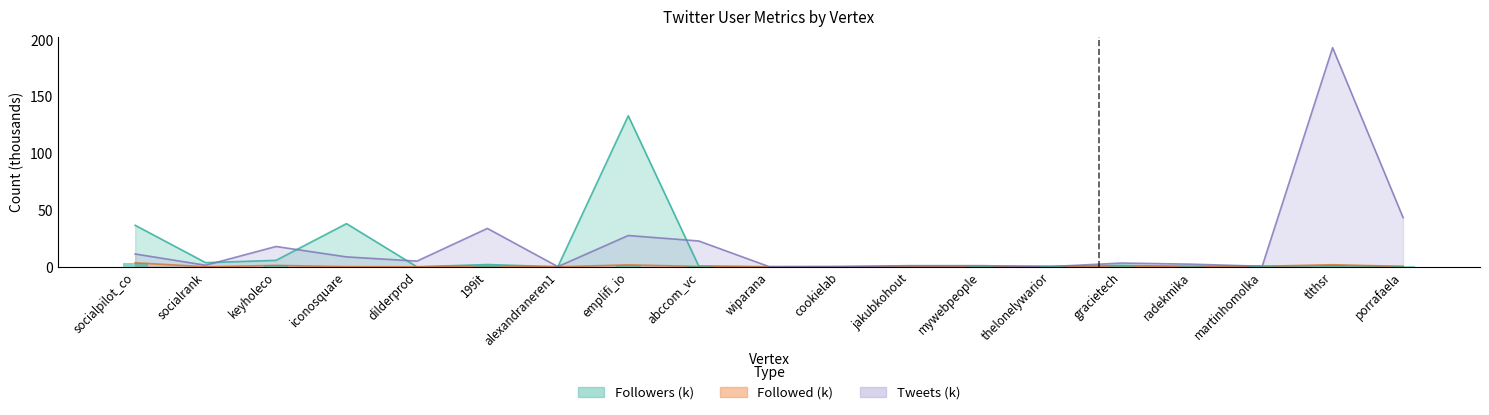

What are all the series names shown in the legend?

Followed, Followers, Tweets